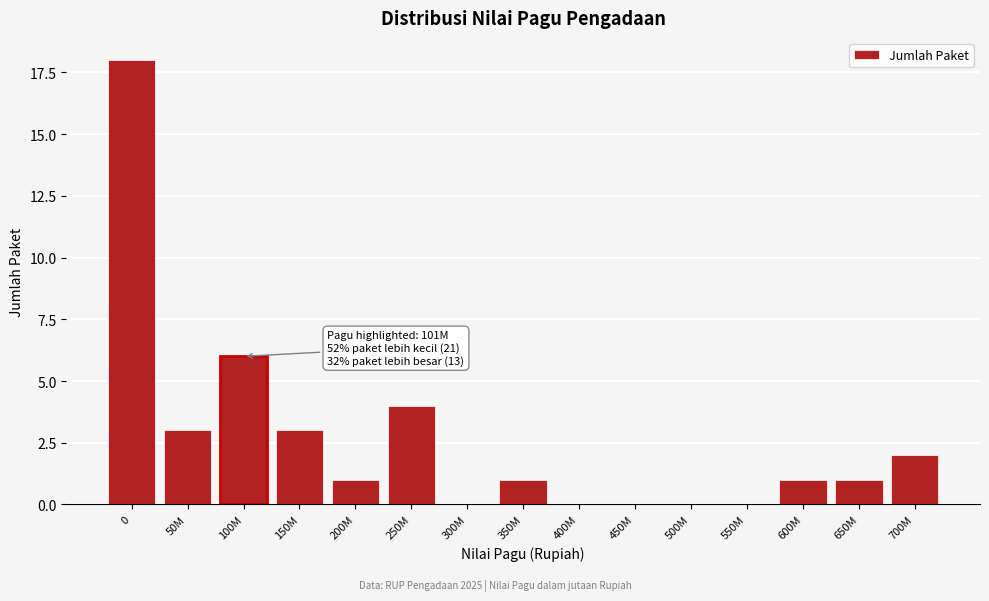

Reading right to left, what are all the values shown in this chart?

700M=2	650M=1	600M=1	550M=0	500M=0	450M=0	400M=0	350M=1	300M=0	250M=4	200M=1	150M=3	100M=6	50M=3	0=18